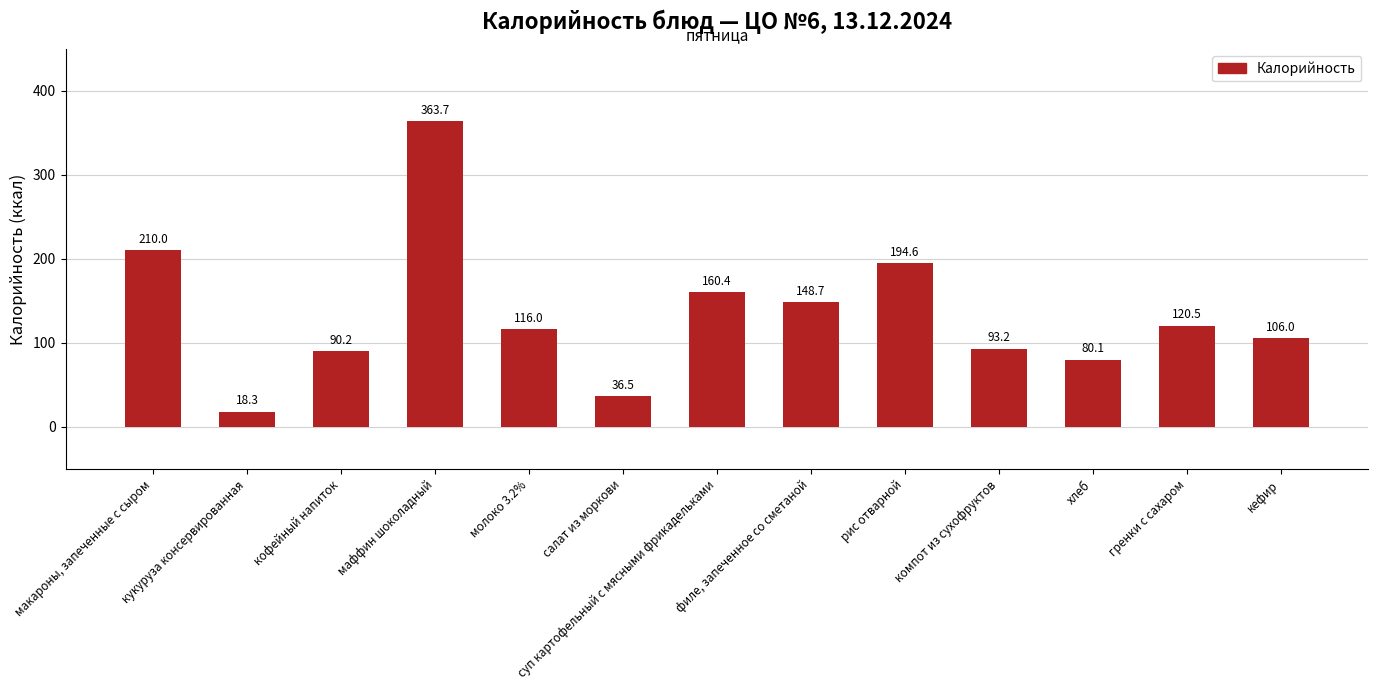

How many data points are less than 116?

6